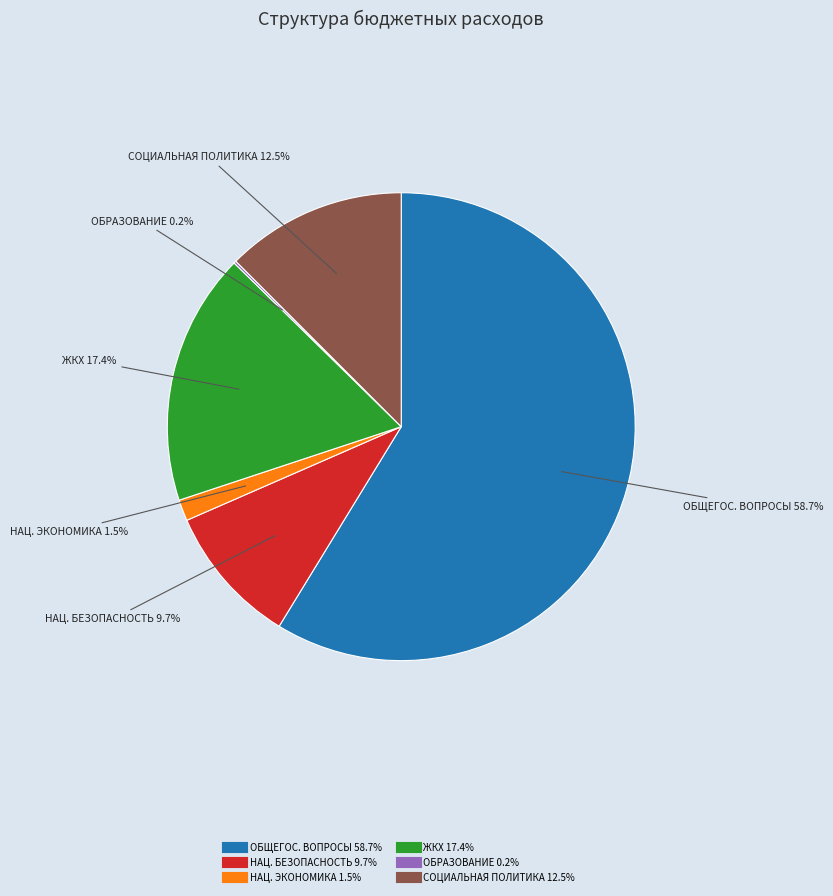

Is there any slice that represents more than half of the pie?

Yes